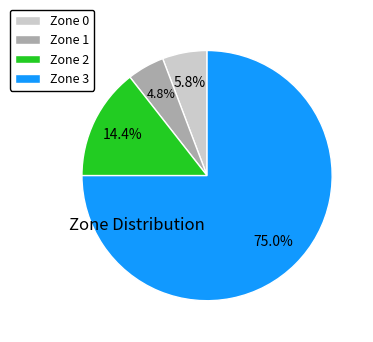

How many segments does this pie chart have?

4